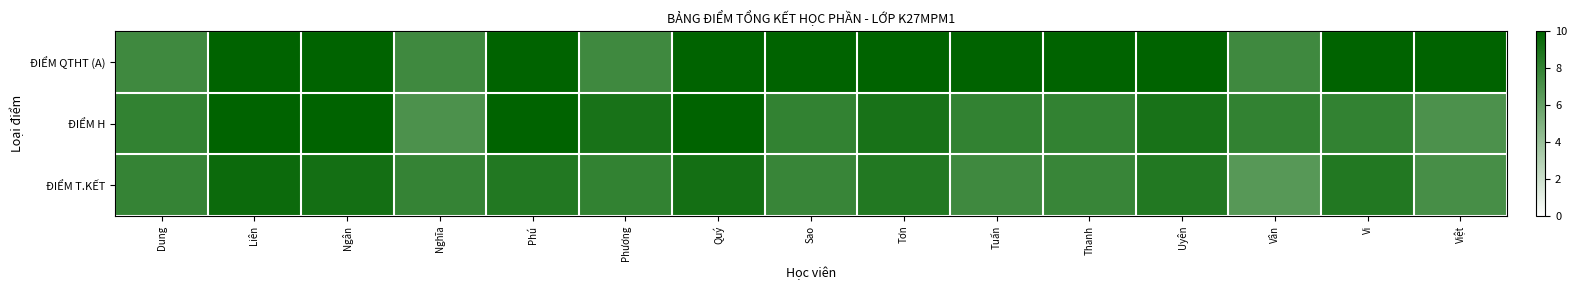

Reading left to right, what are all the values shown in this chart?

ĐIỂM QTHT (A): Dung=7.5	Liên=10.0	Ngân=10.0	Nghĩa=7.5	Phú=10.0	Phương=7.5	Quý=10.0	Sao=10.0	Tơn=10.0	Tuấn=10.0	Thanh=10.0	Uyên=10.0	Vân=7.5	Vi=10.0	Việt=10.0
ĐIỂM H: Dung=8.0	Liên=10.0	Ngân=10.0	Nghĩa=7.0	Phú=10.0	Phương=9.0	Quý=10.0	Sao=8.0	Tơn=9.0	Tuấn=8.0	Thanh=8.0	Uyên=9.0	Vân=8.0	Vi=8.0	Việt=7.0
ĐIỂM T.KẾT: Dung=7.9	Liên=9.5	Ngân=9.2	Nghĩa=7.9	Phú=8.6	Phương=8.0	Quý=9.2	Sao=7.8	Tơn=8.6	Tuấn=7.5	Thanh=7.8	Uyên=8.6	Vân=6.6	Vi=8.6	Việt=7.2